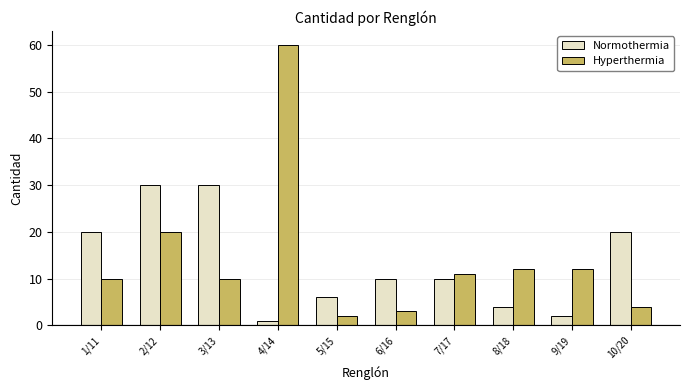

Which series has the largest range (max minus min)?

Hyperthermia